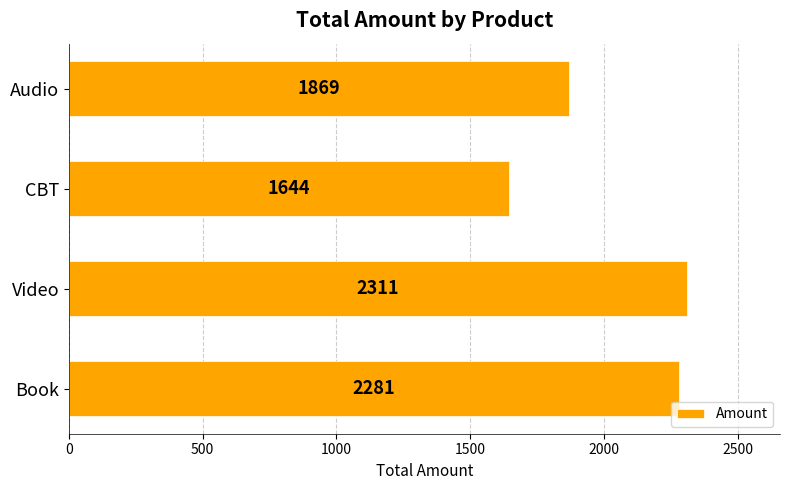

Rank the categories by value from highest to lowest.

Video, Book, Audio, CBT